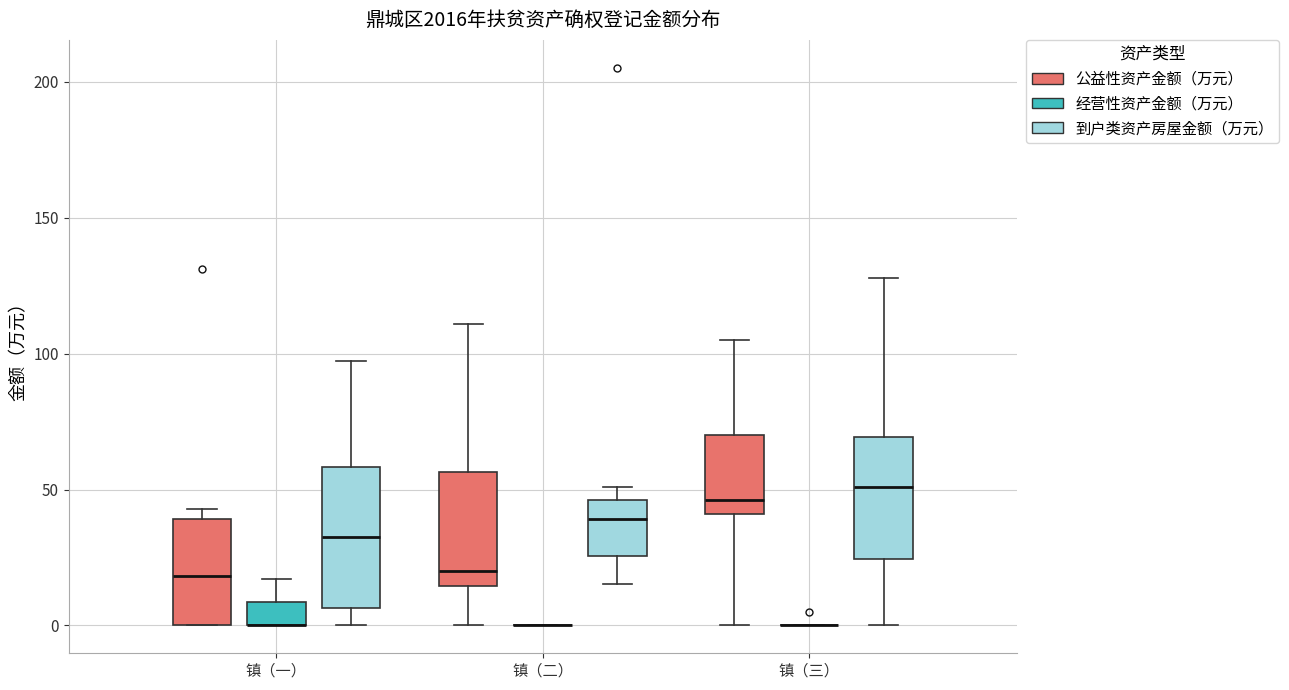

Which box is the tallest, from its lower edge to its upper edge?

镇（一） (到户类资产房屋金额（万元）)